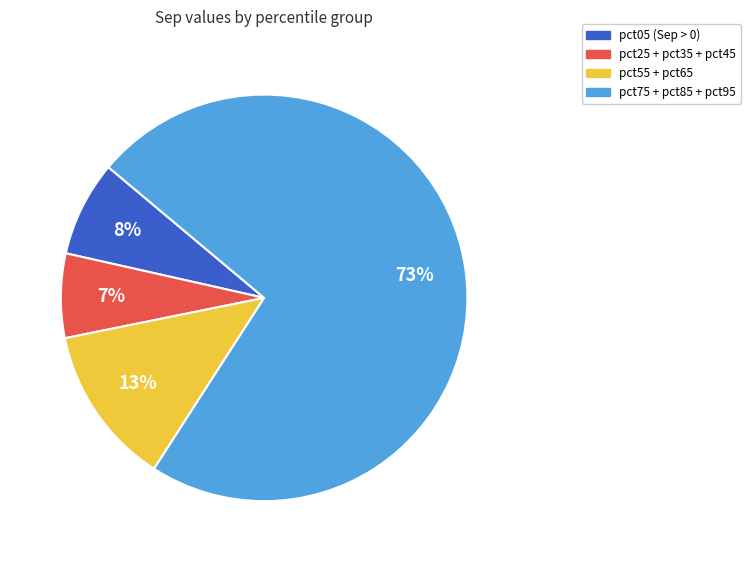

To the nearest percent, what portion does pct05 (Sep > 0) represent?

8%